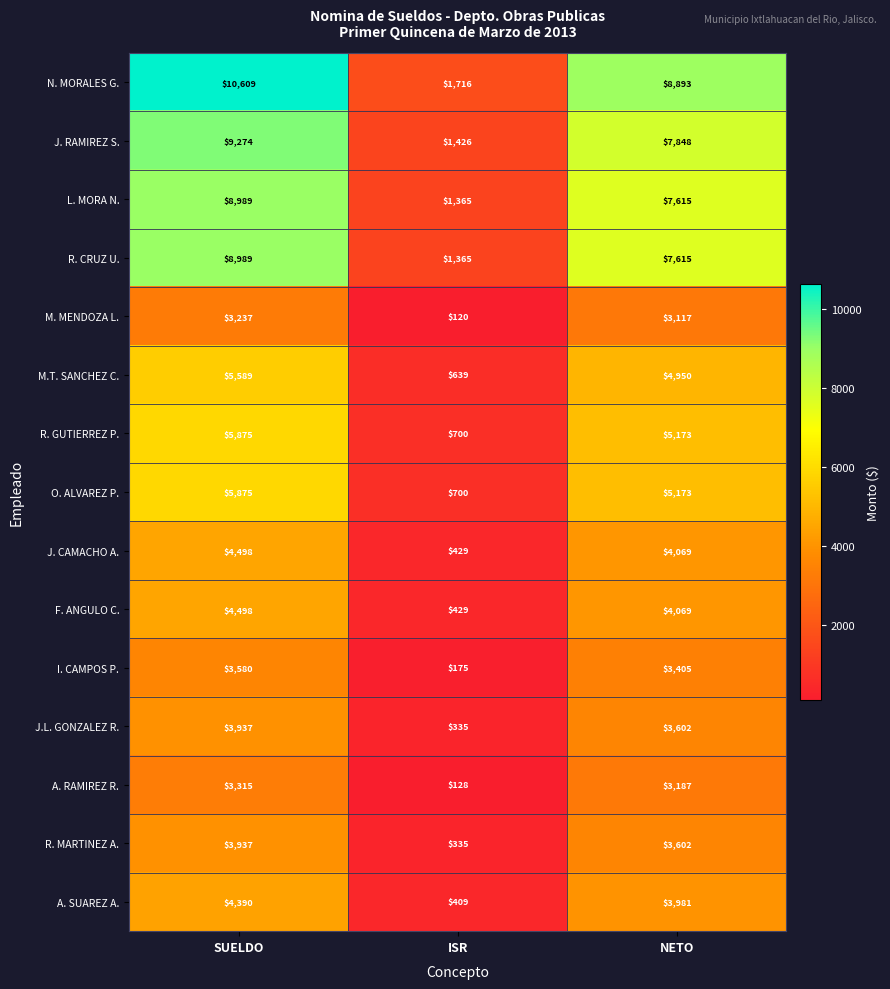

The value of A. RAMIREZ R. at NETO is 3187. True or false?

True